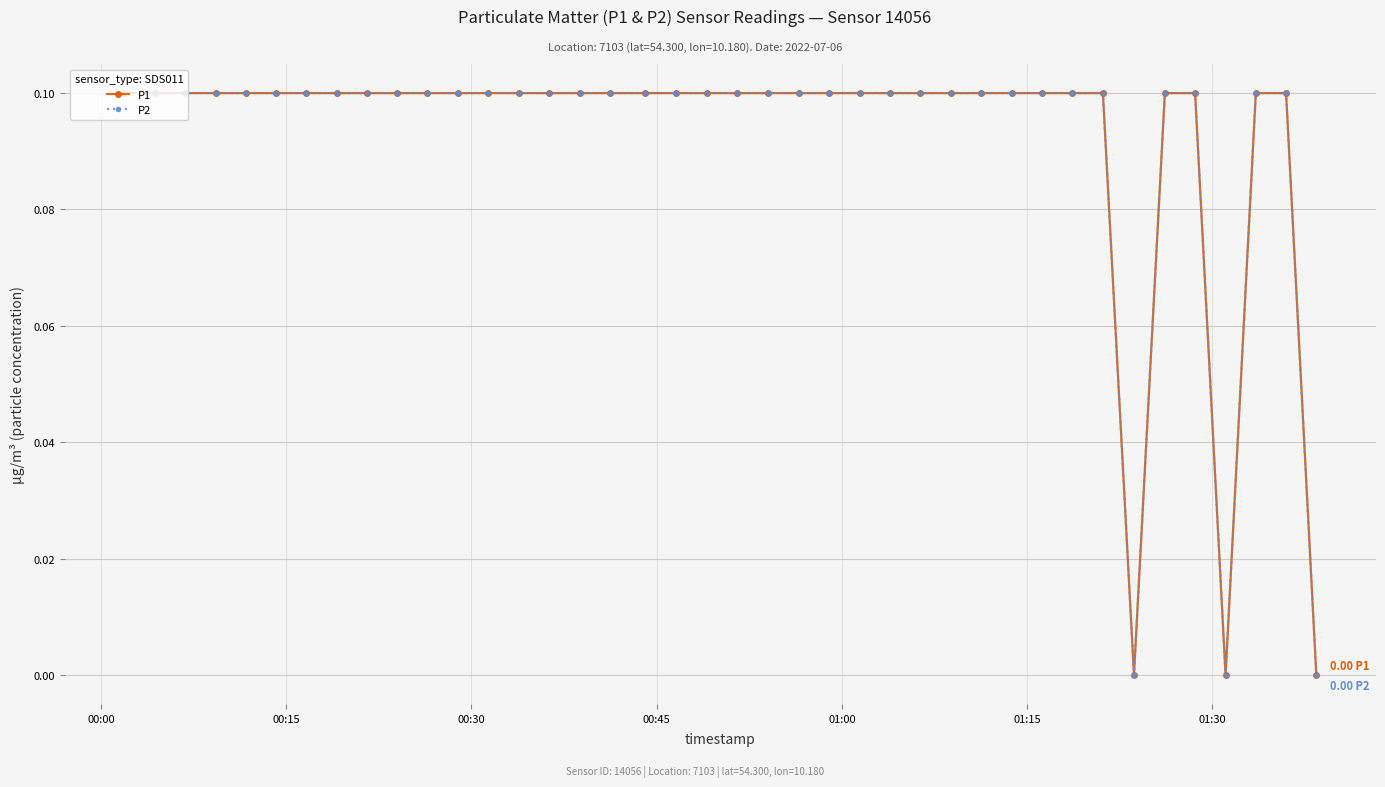

What is the value of the P1 point at the 4th from the left?

0.1